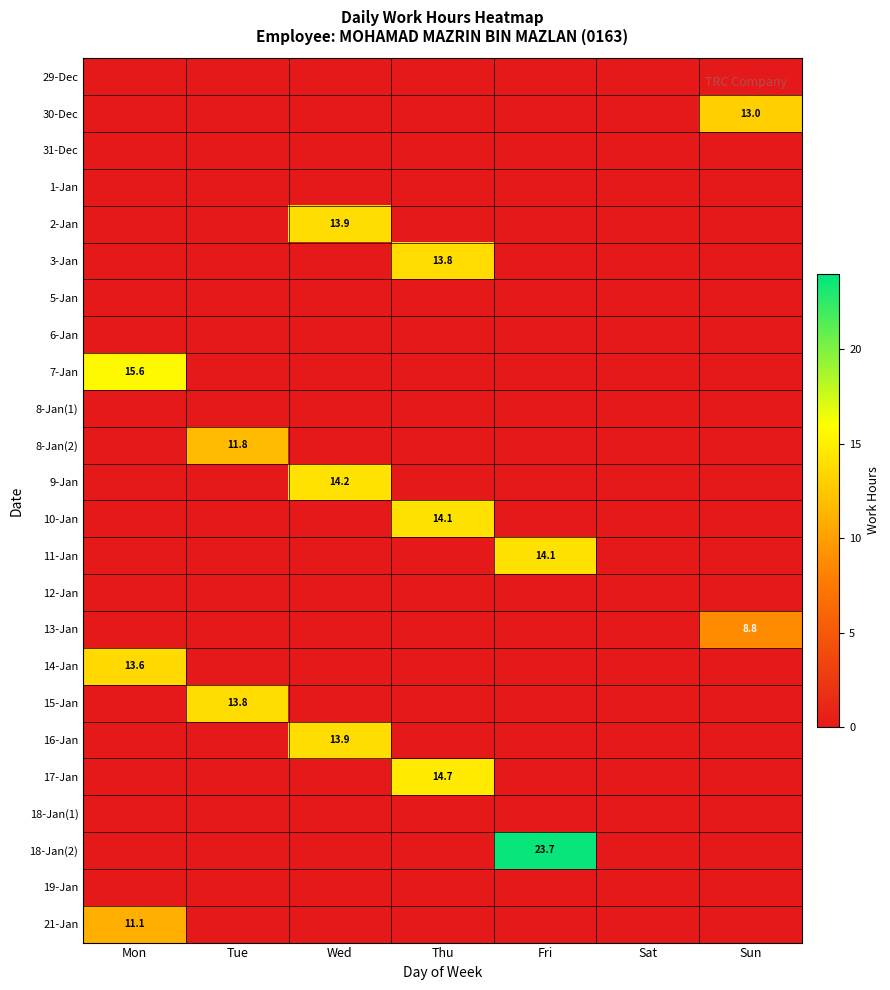

Which category has the highest value across all series?

Fri